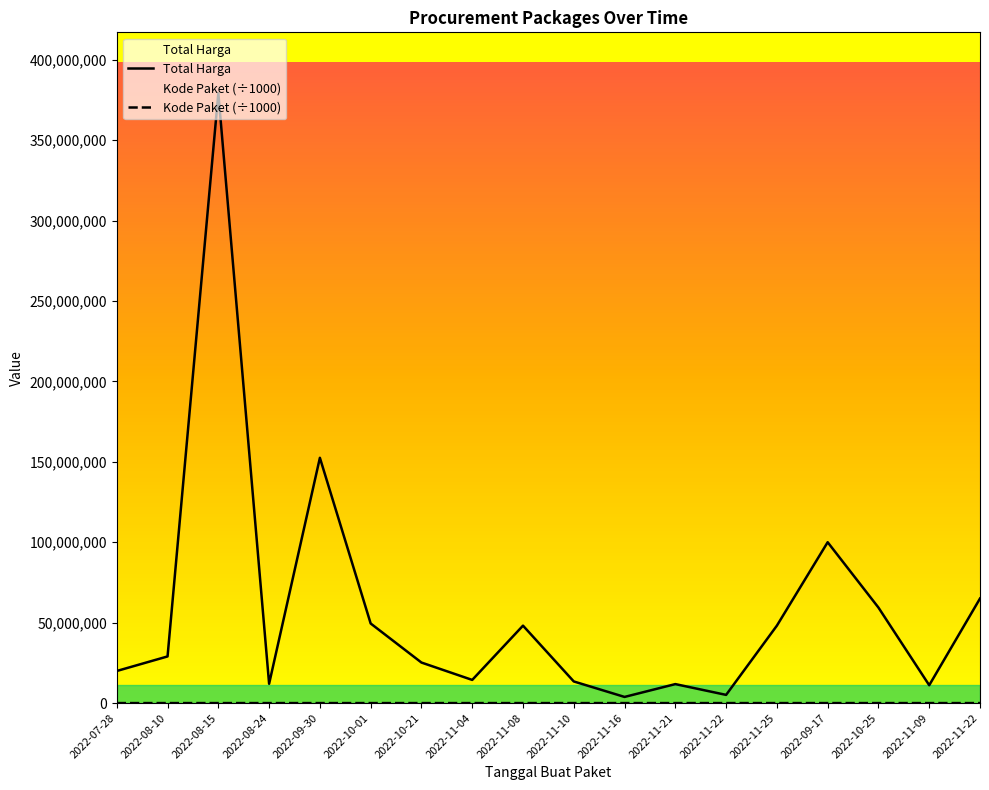

Does the chart display data point markers on the line(s)?

No